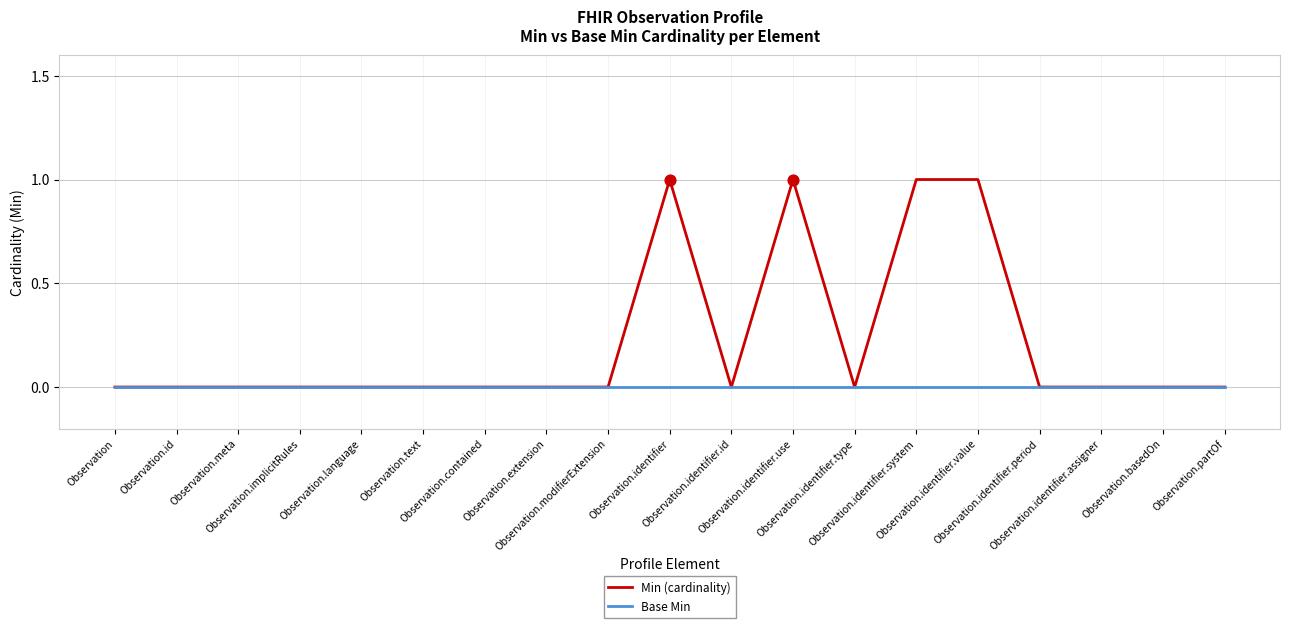

Which series has the largest total across all categories?

Min (cardinality)